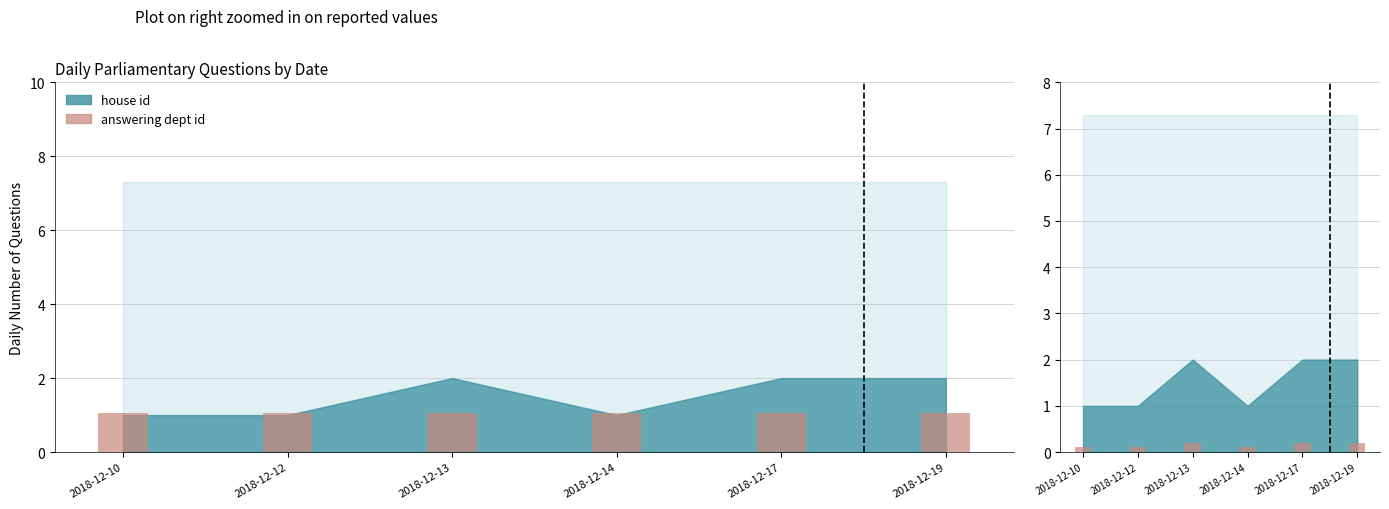

Which series has the largest range (max minus min)?

house id (reported)